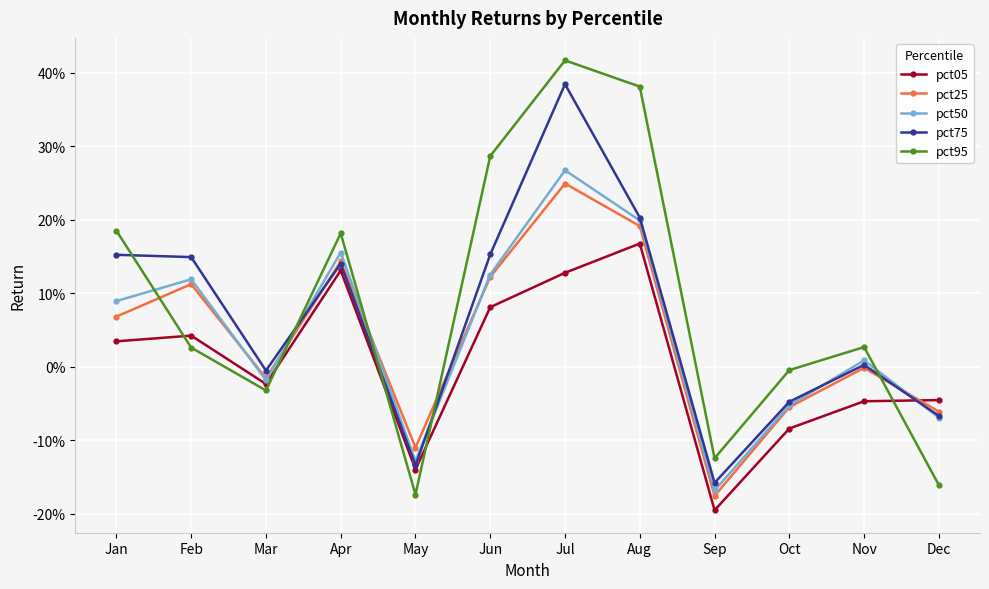

Is it true that pct50 equals -0.0 at Oct?

False